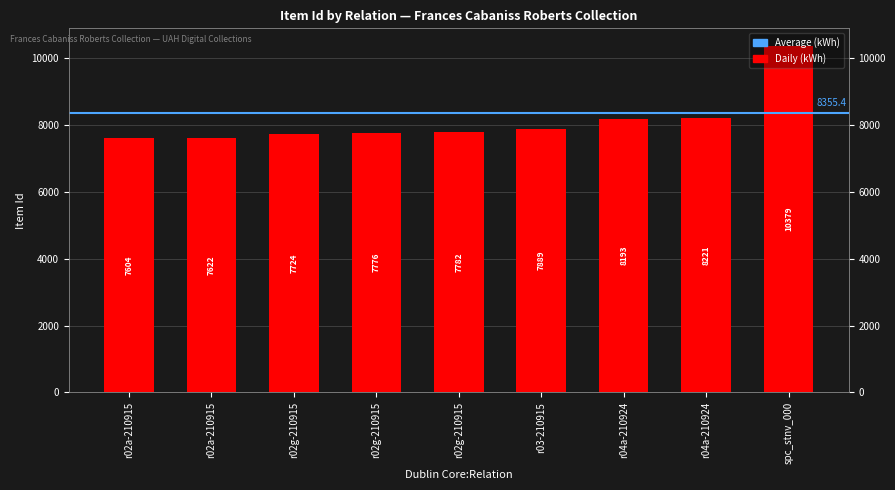

At which label does the data first exceed 7782?

r03-210915